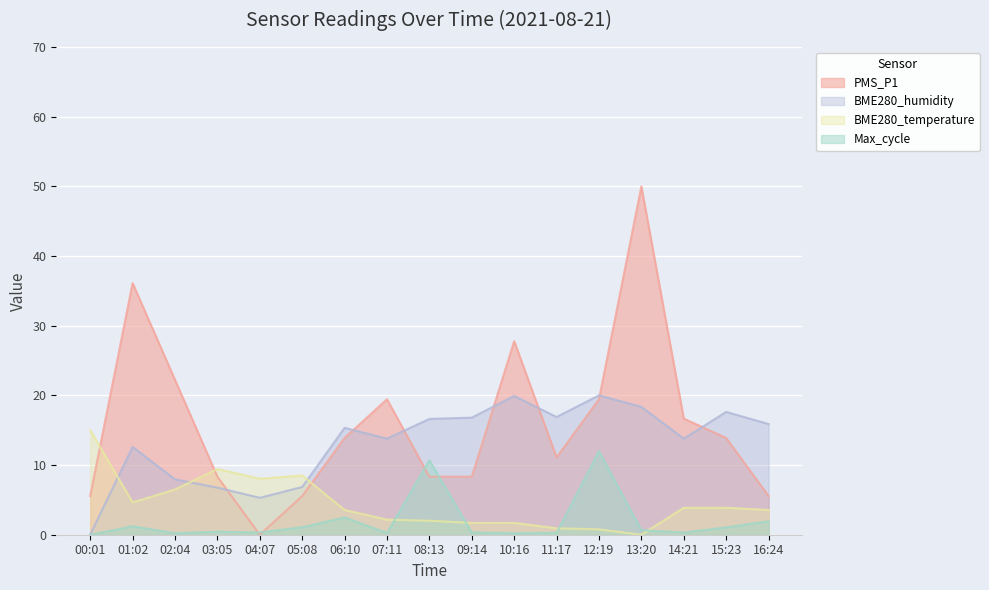

Which series ends up on top after the final intersection of BME280_temperature and PMS_P1?

PMS_P1